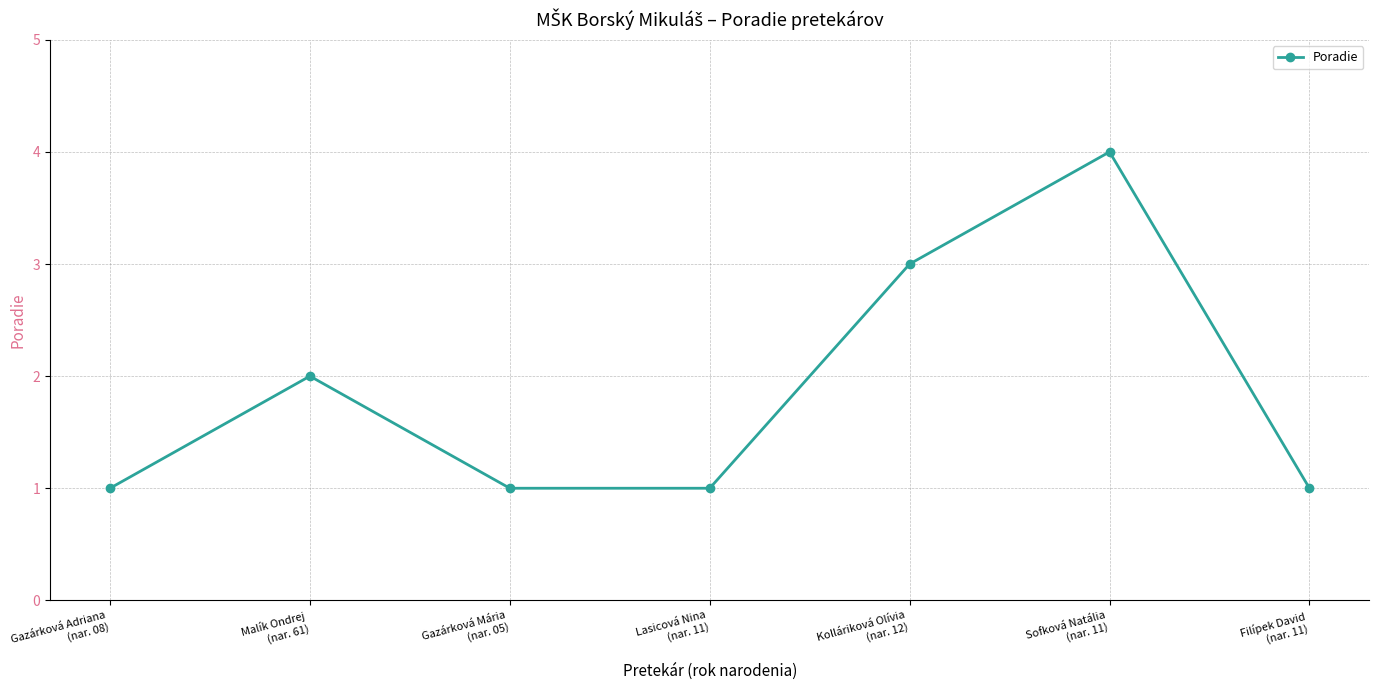

Which has a higher value, Sofková Natália
(nar. 11) or Lasicová Nina
(nar. 11)?

Sofková Natália
(nar. 11)